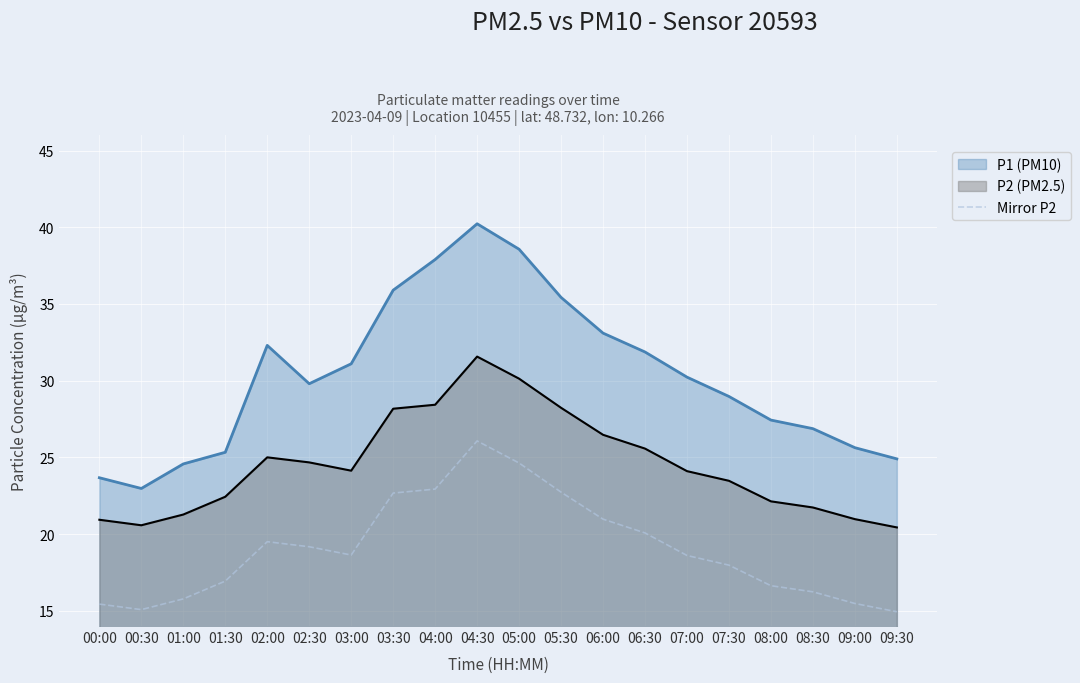

True or false: there are more than 0 points higher than both neighbors.

True